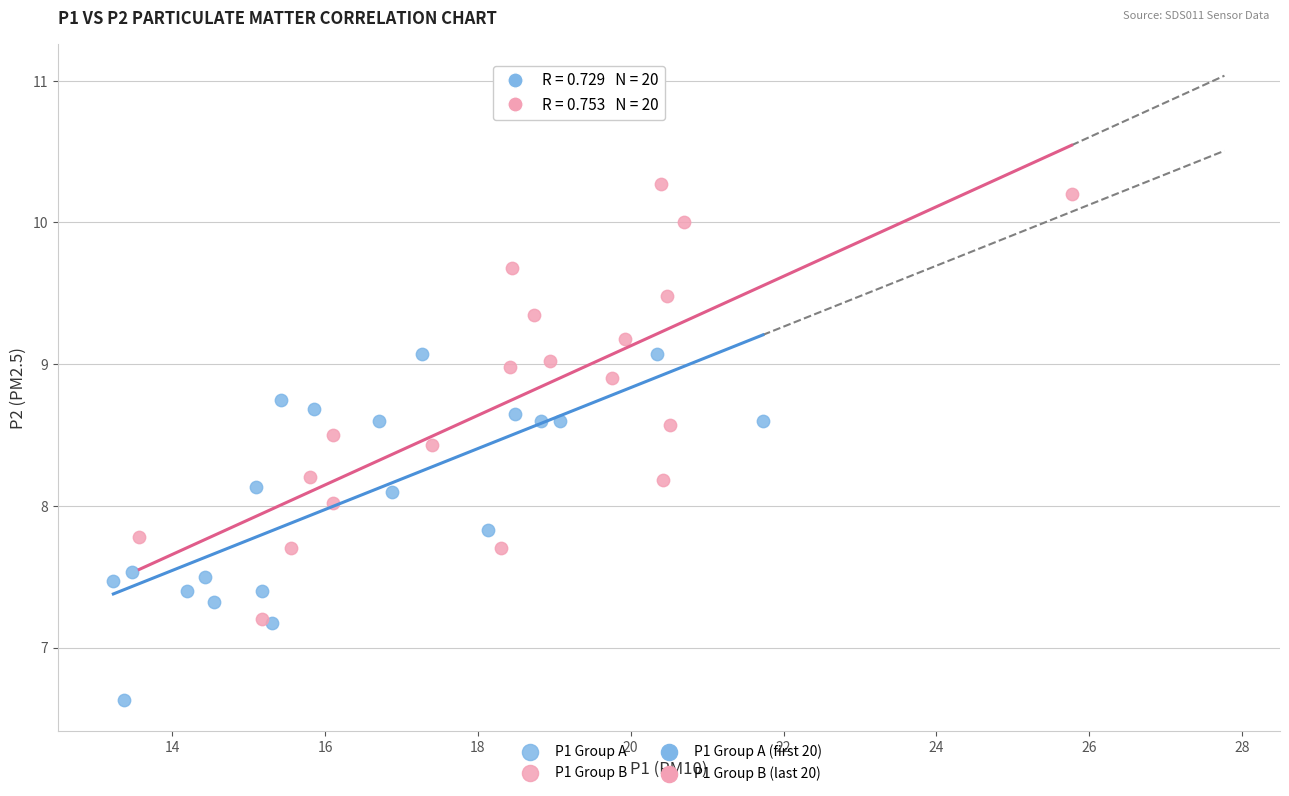

Which series contains the highest Y value?

P1 Group B